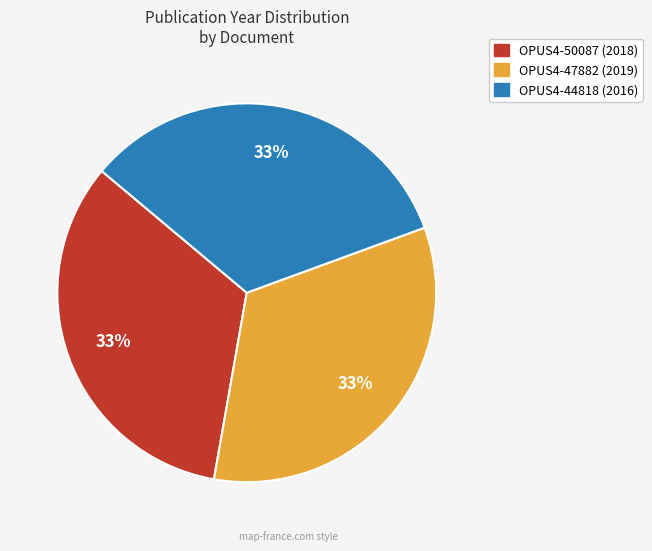

Do OPUS4-50087 and OPUS4-44818 together represent more than half of the pie?

Yes